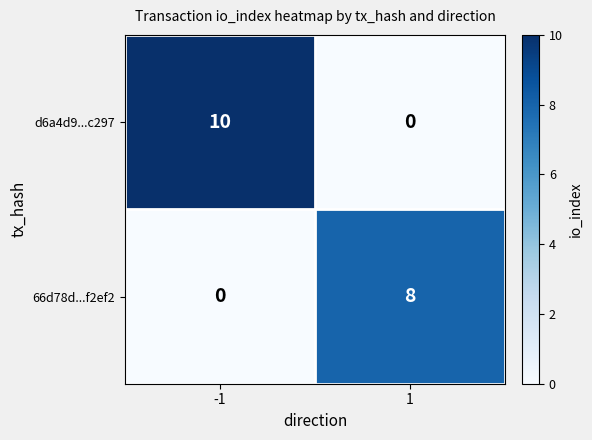

How many values in the 66d78d...f2ef2 series are below 8?

1